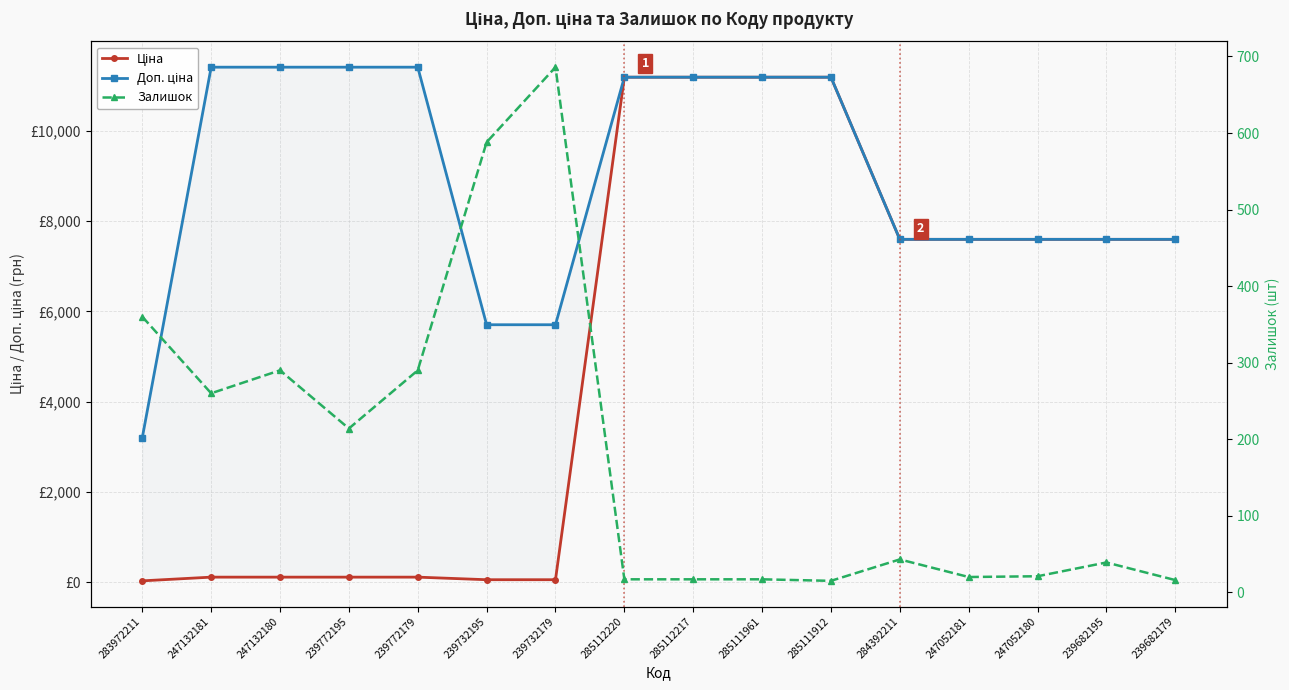

What is the label of the 15th point from the left?

239682195